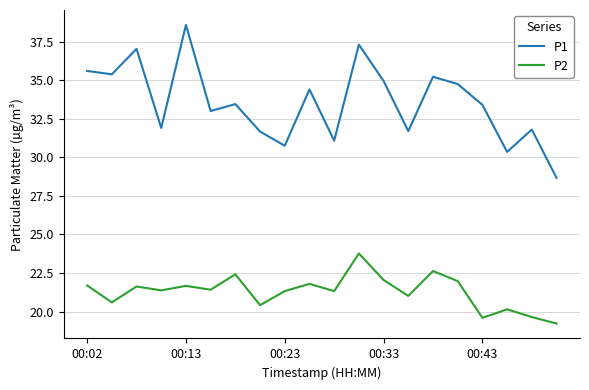

Which series has the largest range (max minus min)?

P1